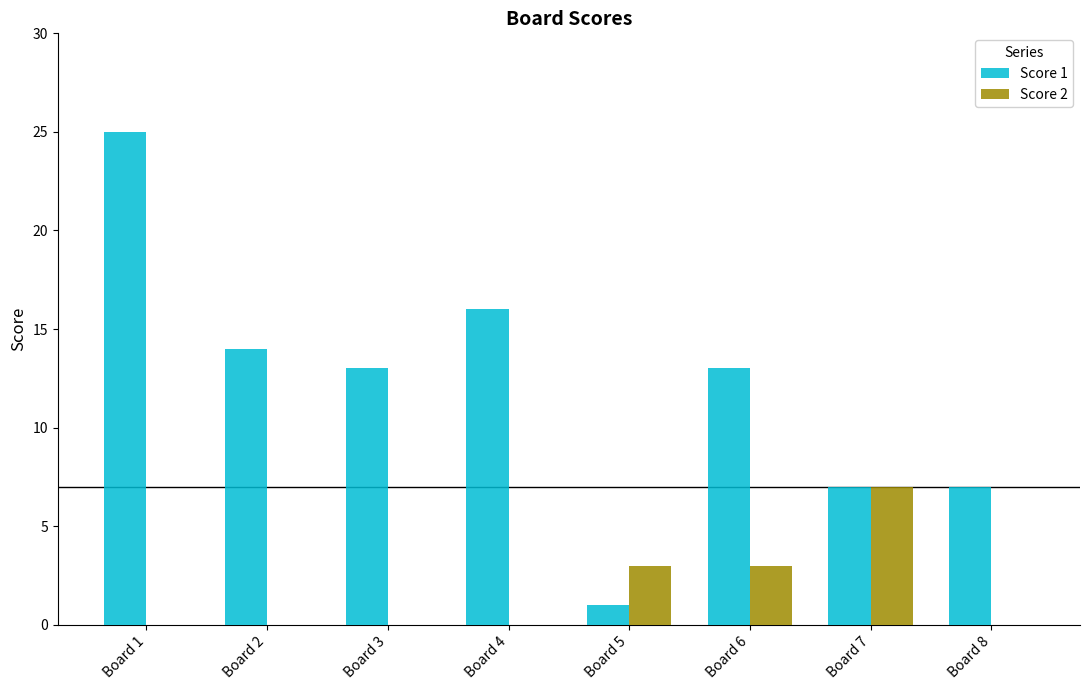

Is it true that Score 2 equals 3 at Board 5?

True